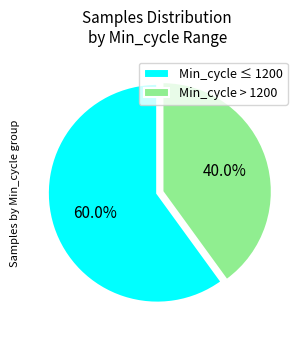

Is Min_cycle > 1200 the majority of the pie?

No